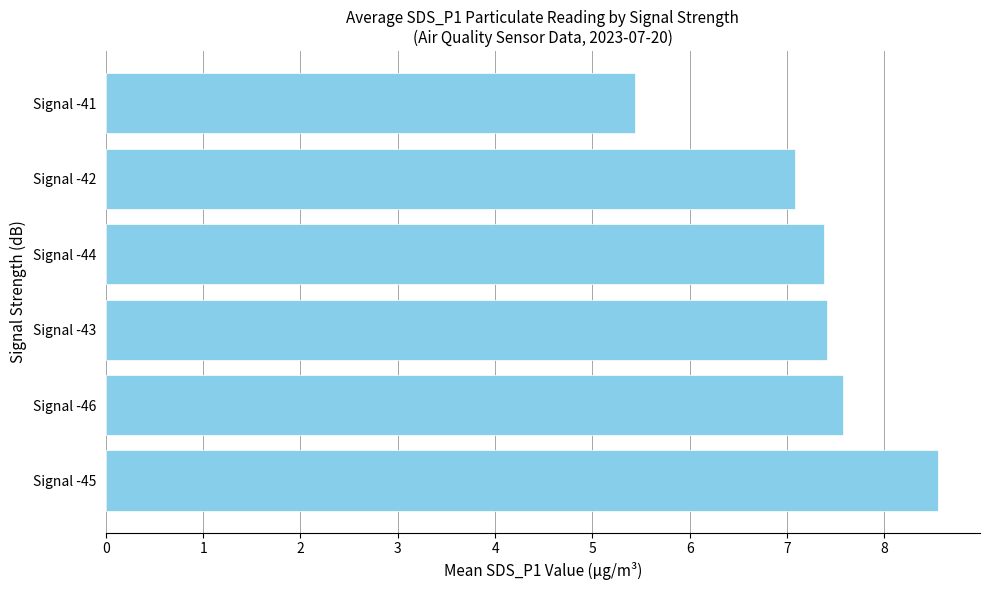

What is the average value?

7.2